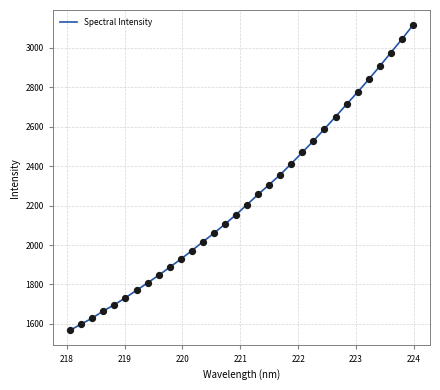

What is the maximum value shown in the chart?

3115.1